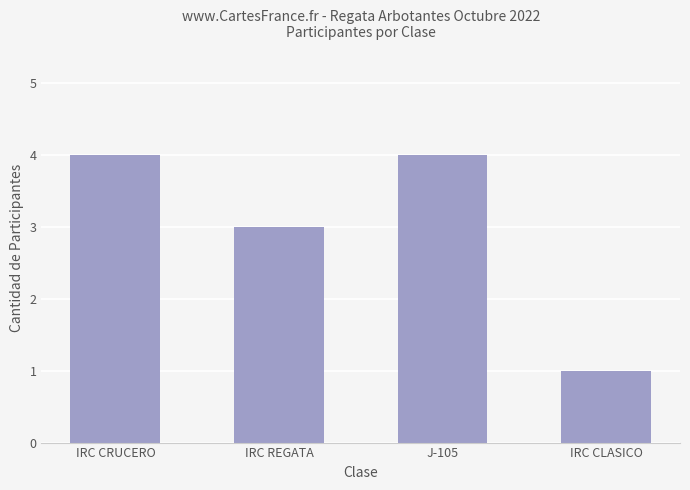

What is the maximum value shown in the chart?

4